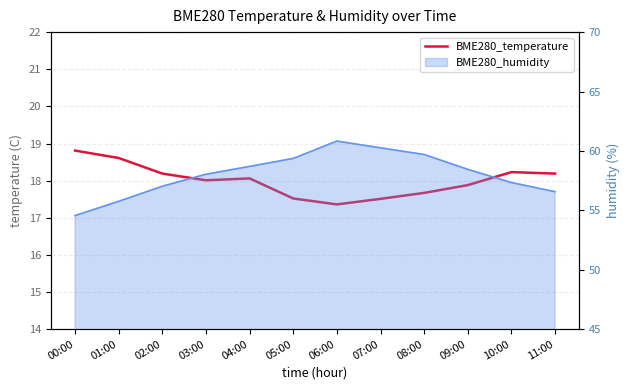

What is the minimum value shown in the chart?

17.4